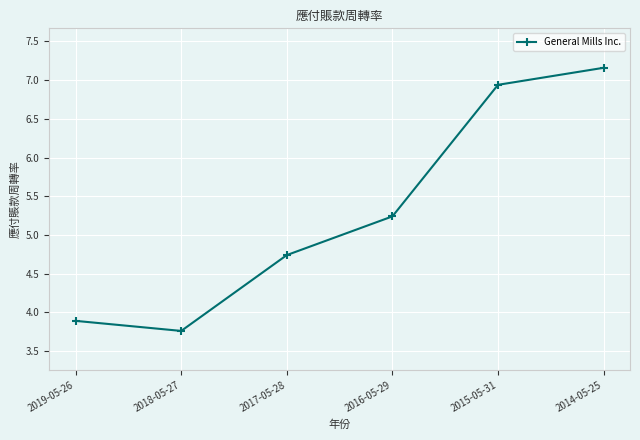

True or false: the data shows 6.9 at 2015-05-31.

True